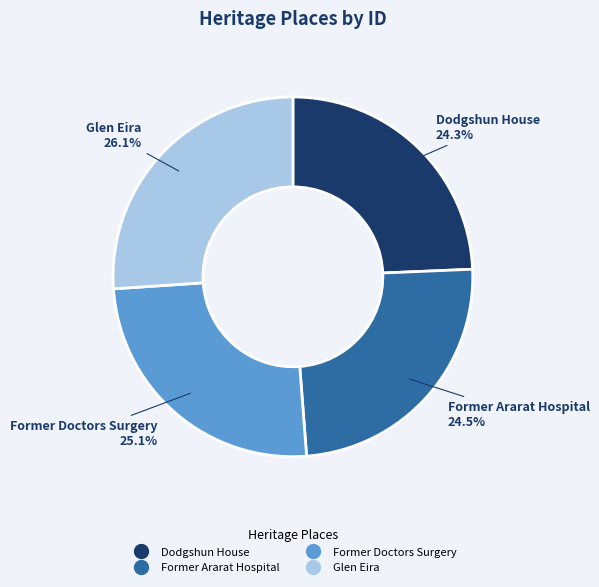

Combined, do Glen Eira and Dodgshun House account for over 50%?

Yes